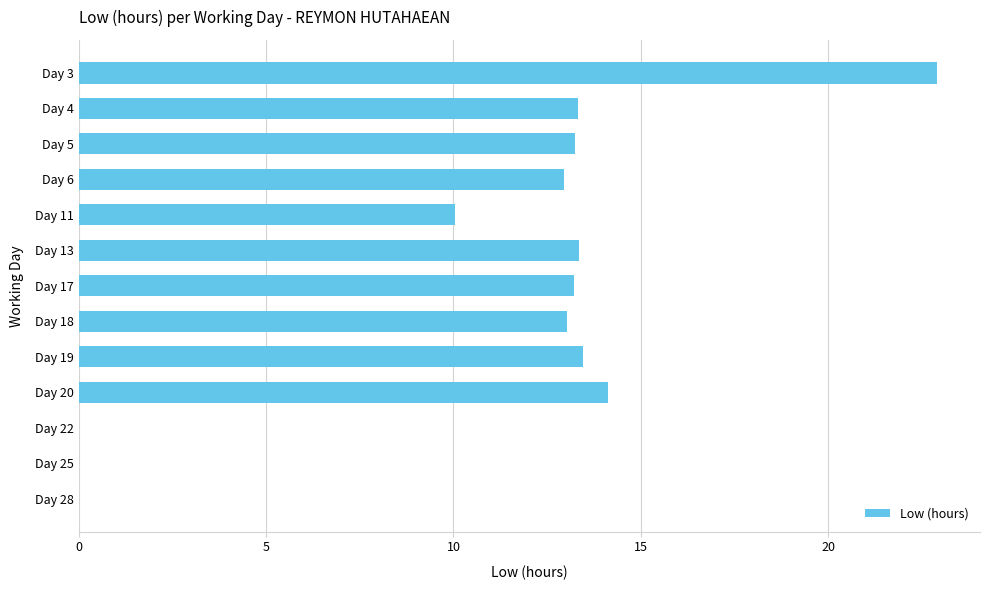

Is it true that the value at Day 17 is 23.5?

False